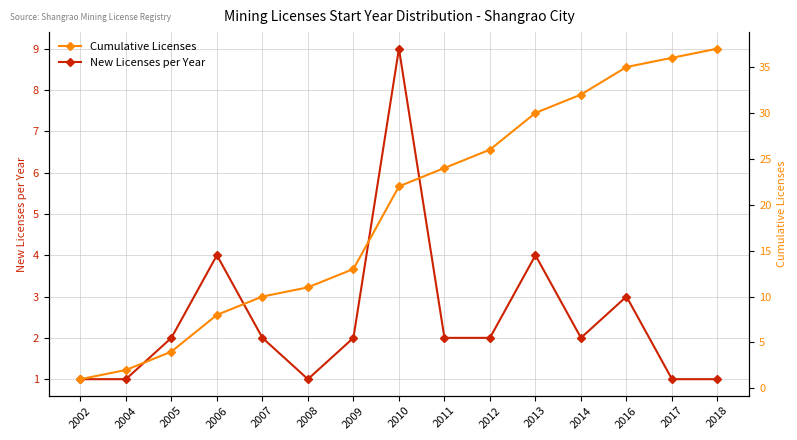

Which series has the largest total across all categories?

Cumulative Licenses